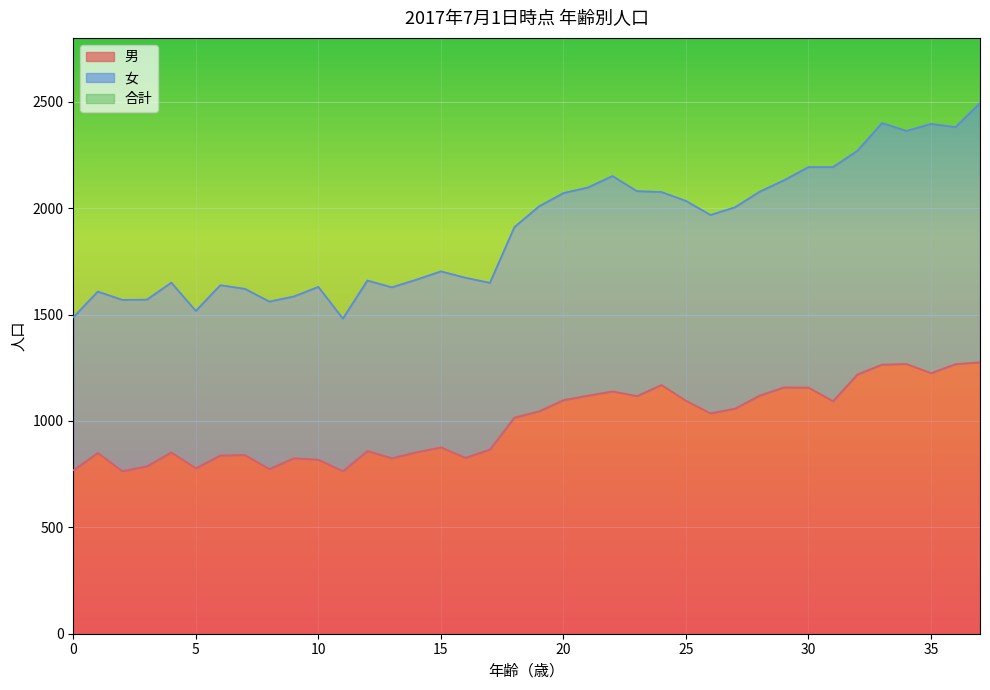

What is the difference between the highest and lowest values at 7?

2402